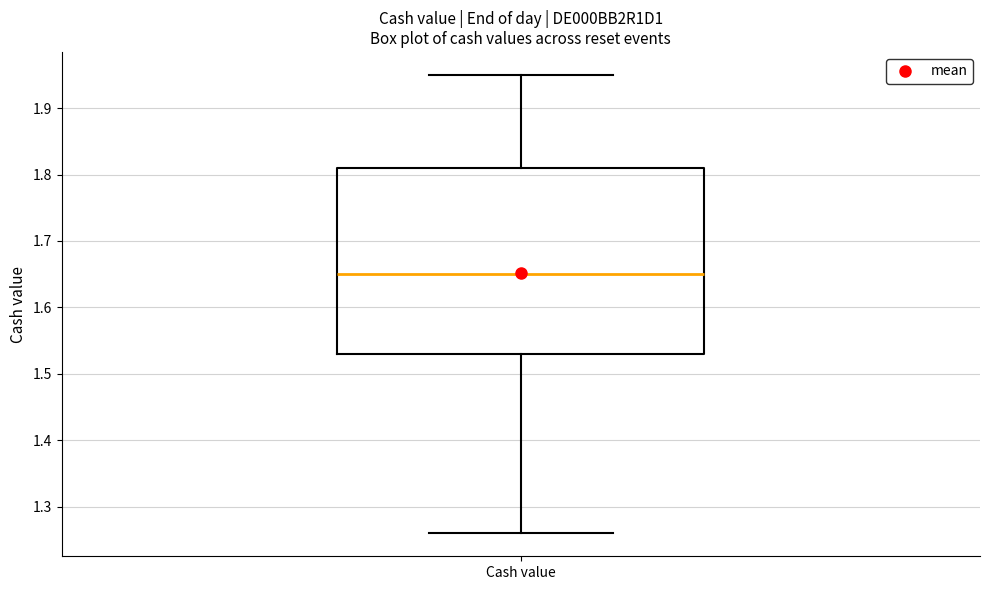

Read this box plot against the y-axis: the position of the median line, the range covered by the box, and the ends of both whiskers. The values are not printed on the chart, so give them approximately, as read against the axis.

median 1.65, box 1.53 to 1.81, whiskers 1.26 to 1.95